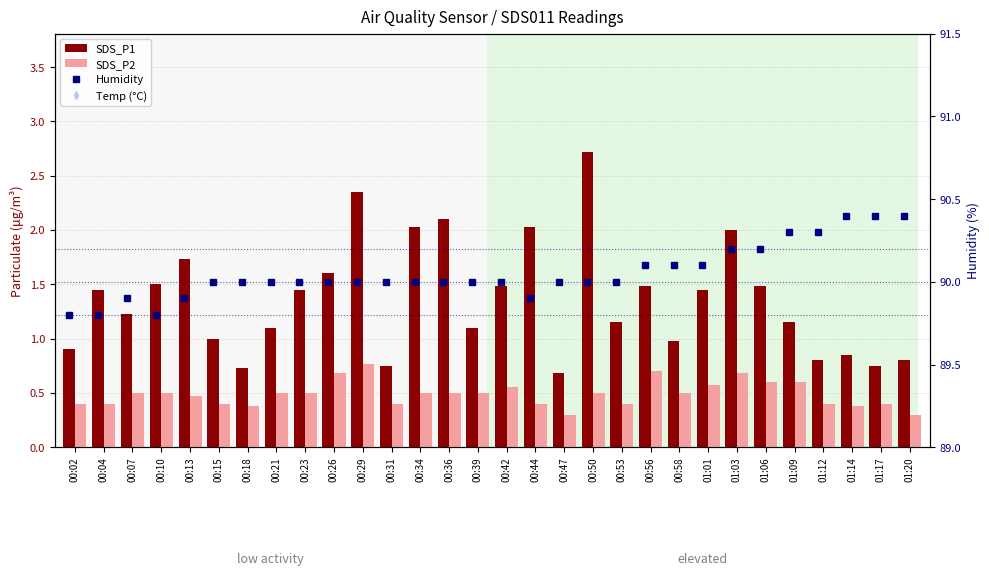

What is the lowest value of the Temp (°C) series?

15.6